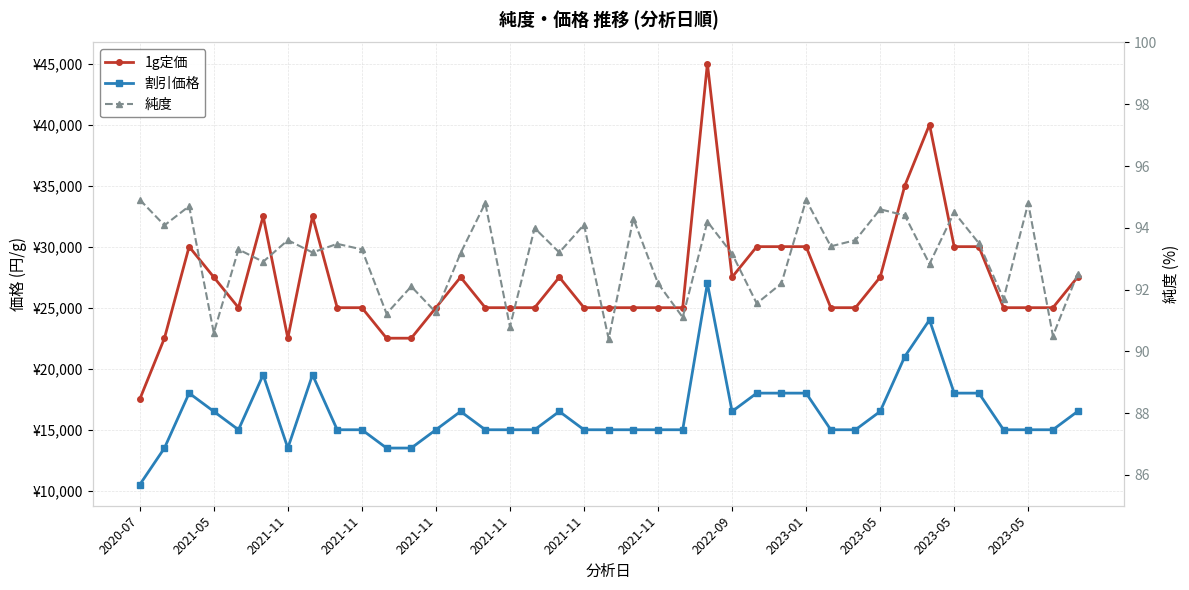

Which category has the highest value across all series?

23